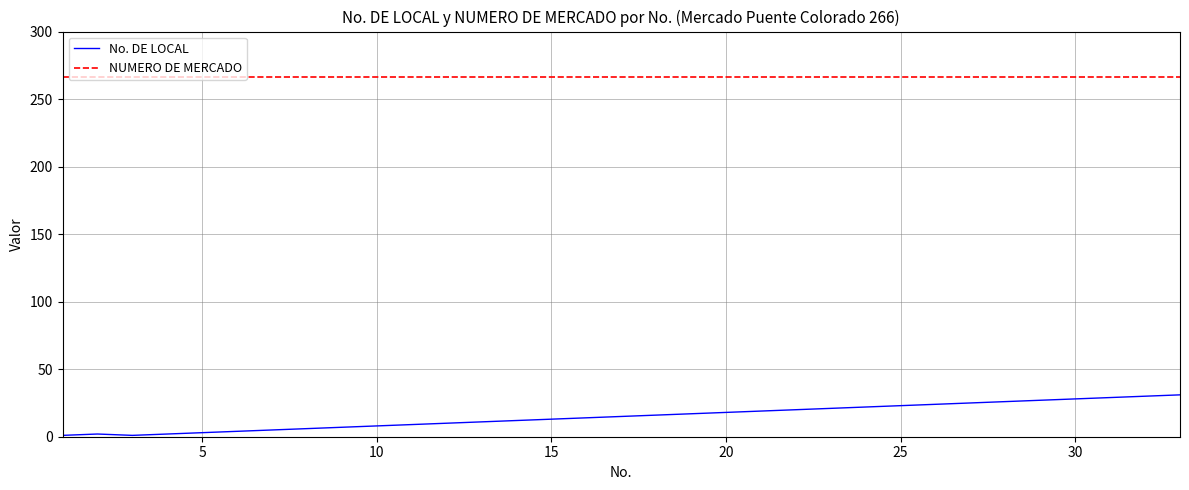

What is the difference between the maximum and second lowest values in the No. DE LOCAL series?

30